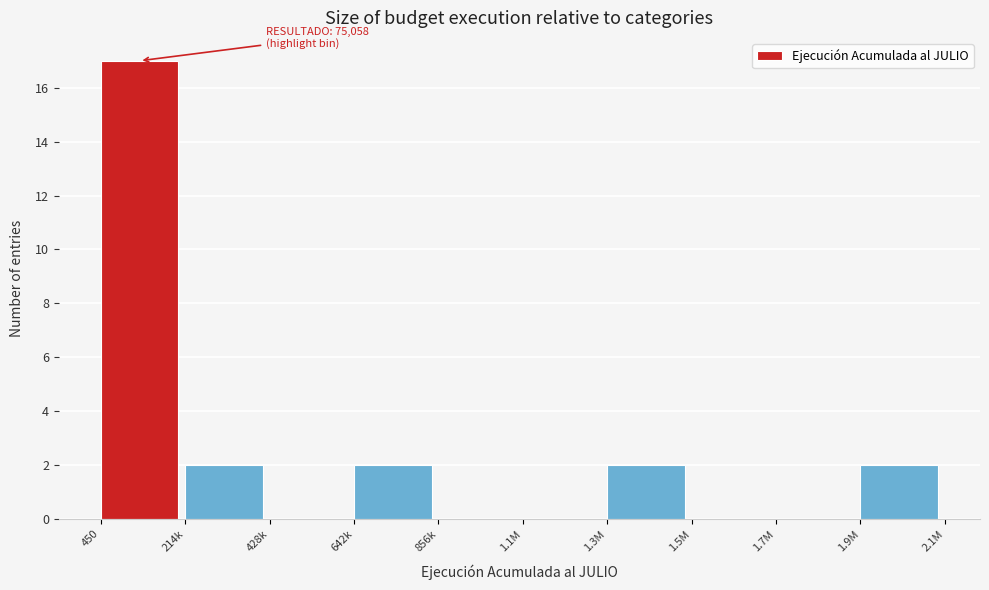

Reading right to left, extract all data points from this chart.

1.9M=2	1.7M=0	1.5M=0	1.3M=2	1.1M=0	856k=0	642k=2	428k=0	214k=2	450=17